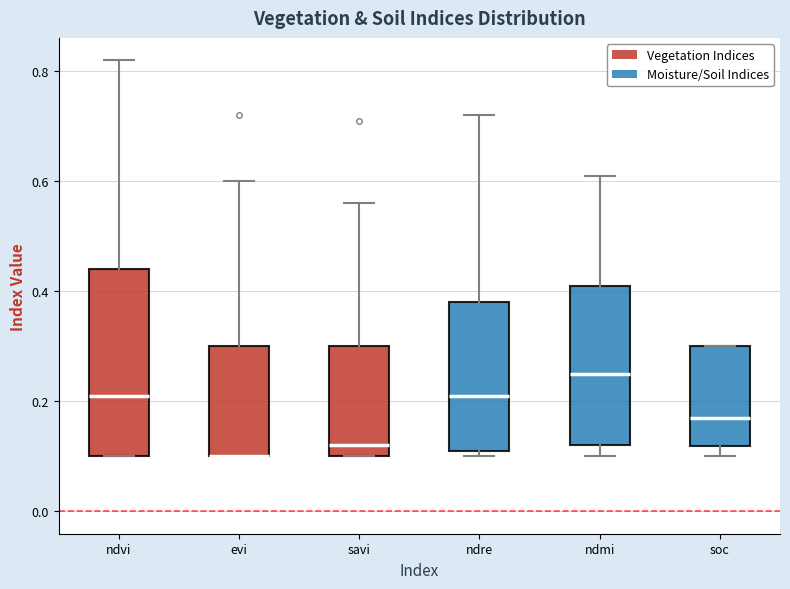

Comparing the boxes themselves (not the whiskers), which one is the tallest?

ndvi